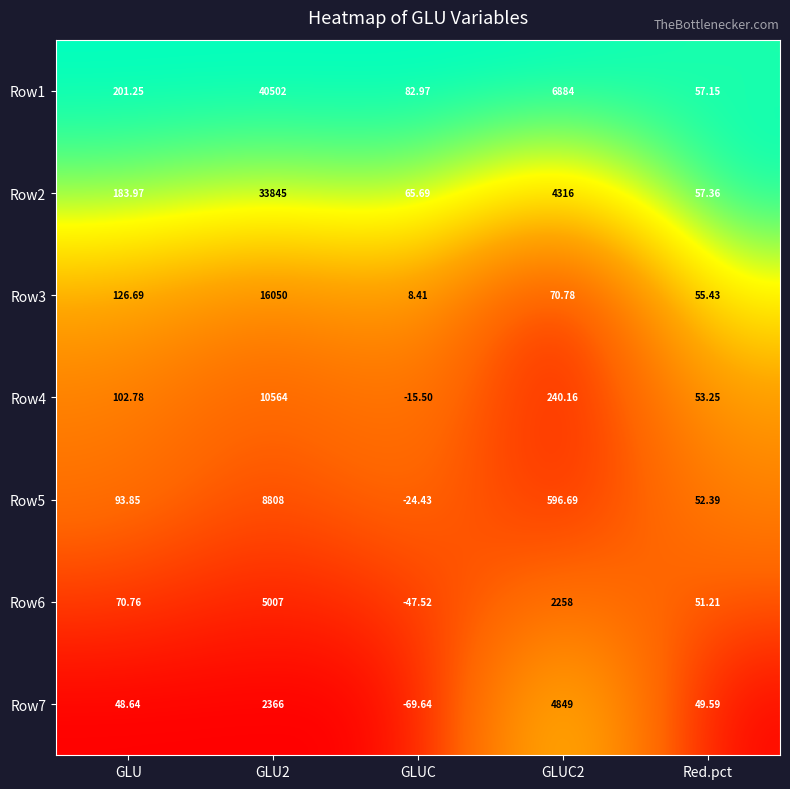

At which label is Row3 closest to 8029?

GLU